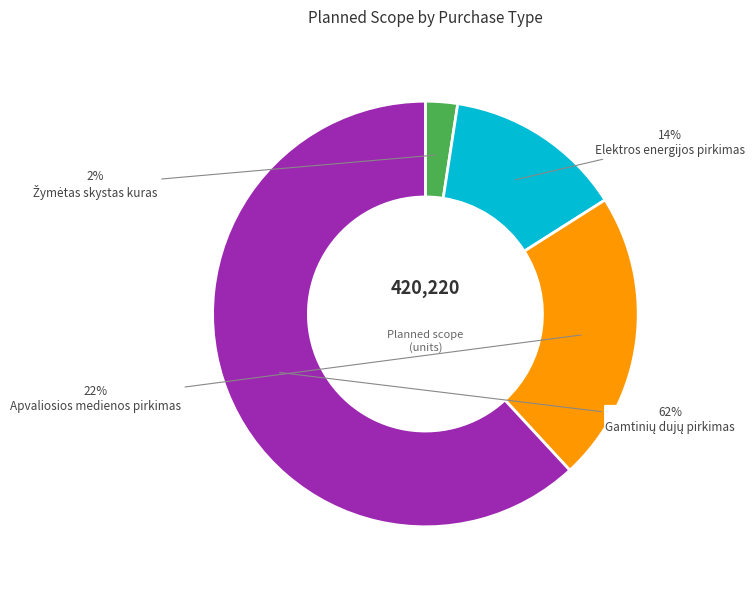

Does any single category account for the majority?

Yes